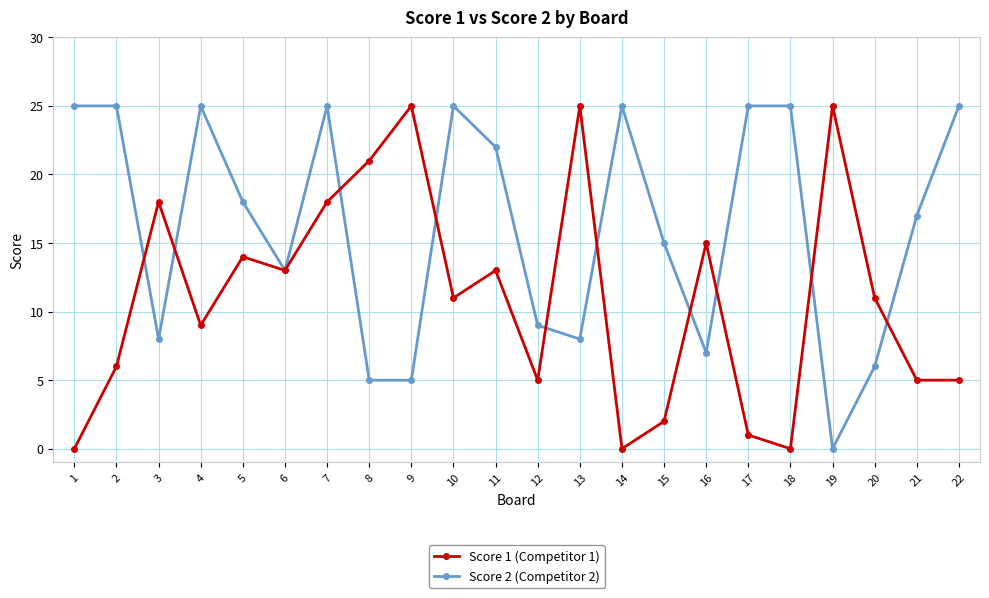

True or false: Score 1 (Competitor 1) has more than 1 points higher than both neighbors.

True